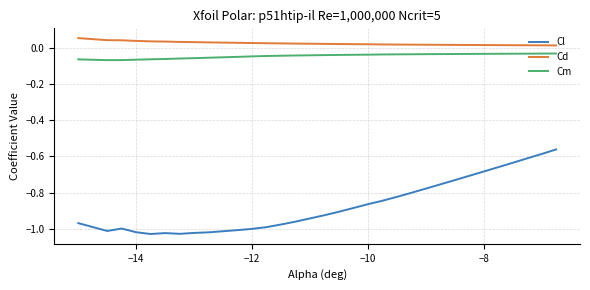

True or false: Cl and Cd intersect in this chart.

False